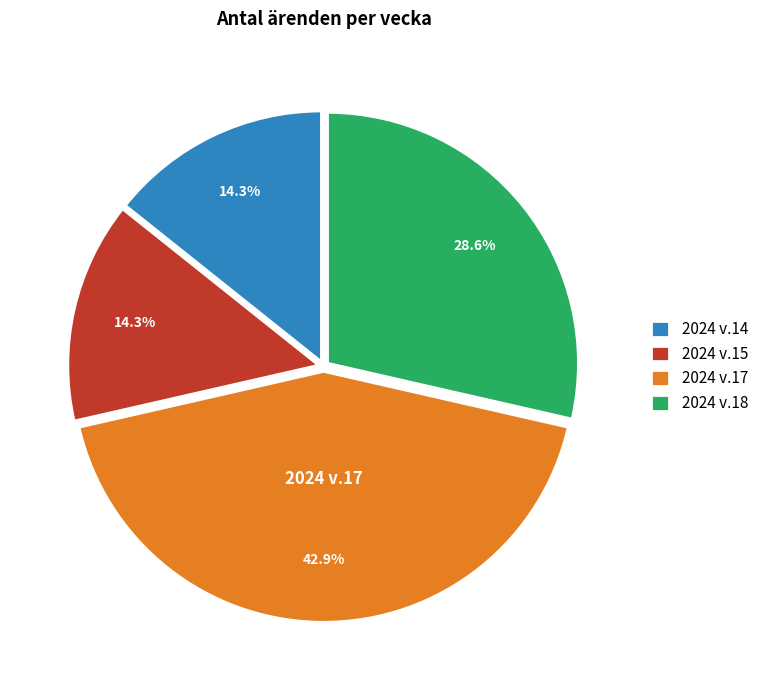

To the nearest percent, what is the average slice percentage?

25%